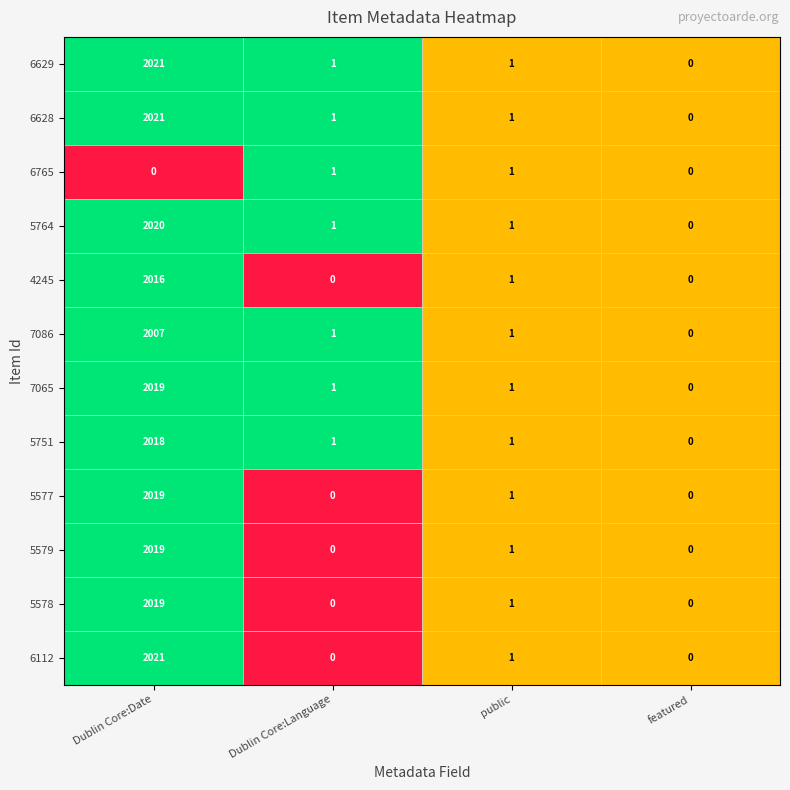

Which series changed the most between Dublin Core:Date and Dublin Core:Language?

6112